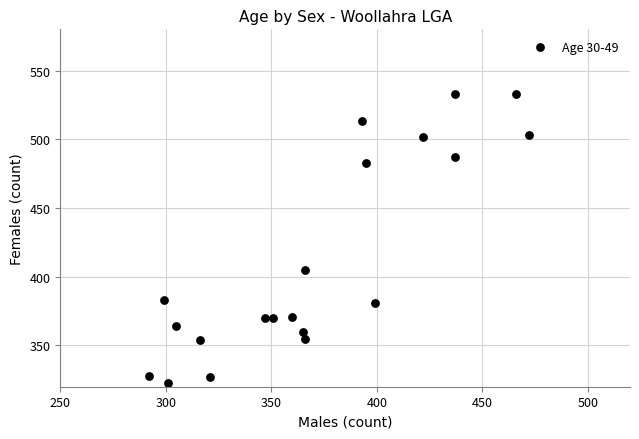

What is the range of Y values (max minus min)?

210